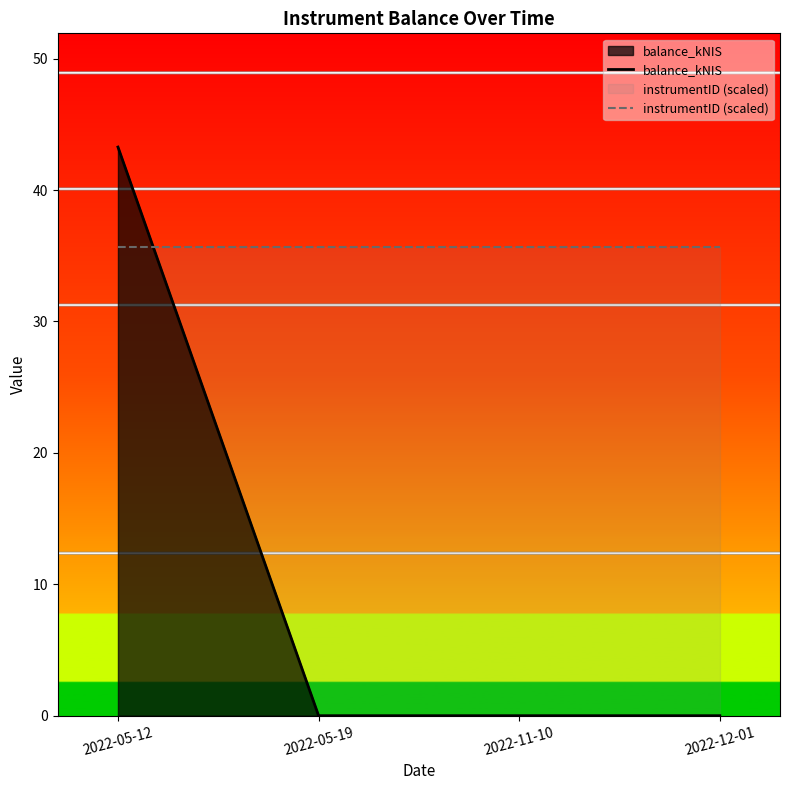

At how many categories does at least one series exceed 17?

4